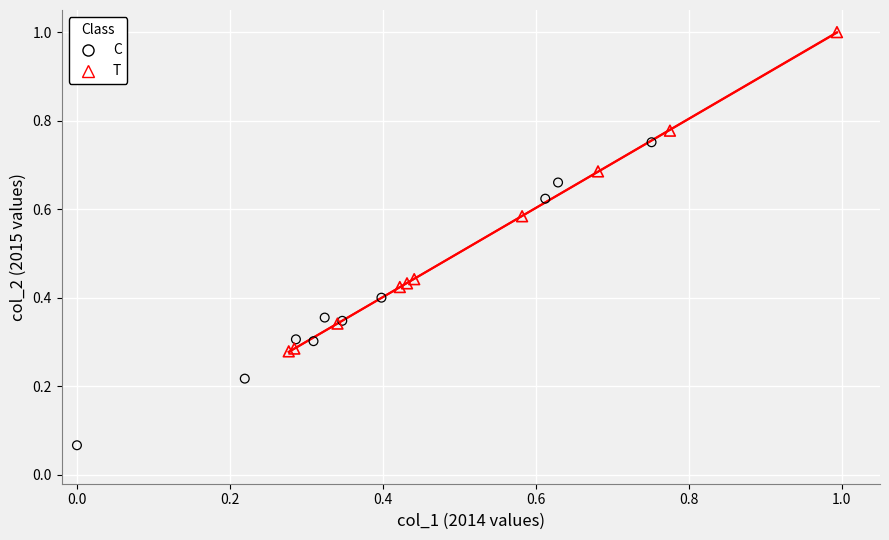

Which series contains the lowest Y value?

C